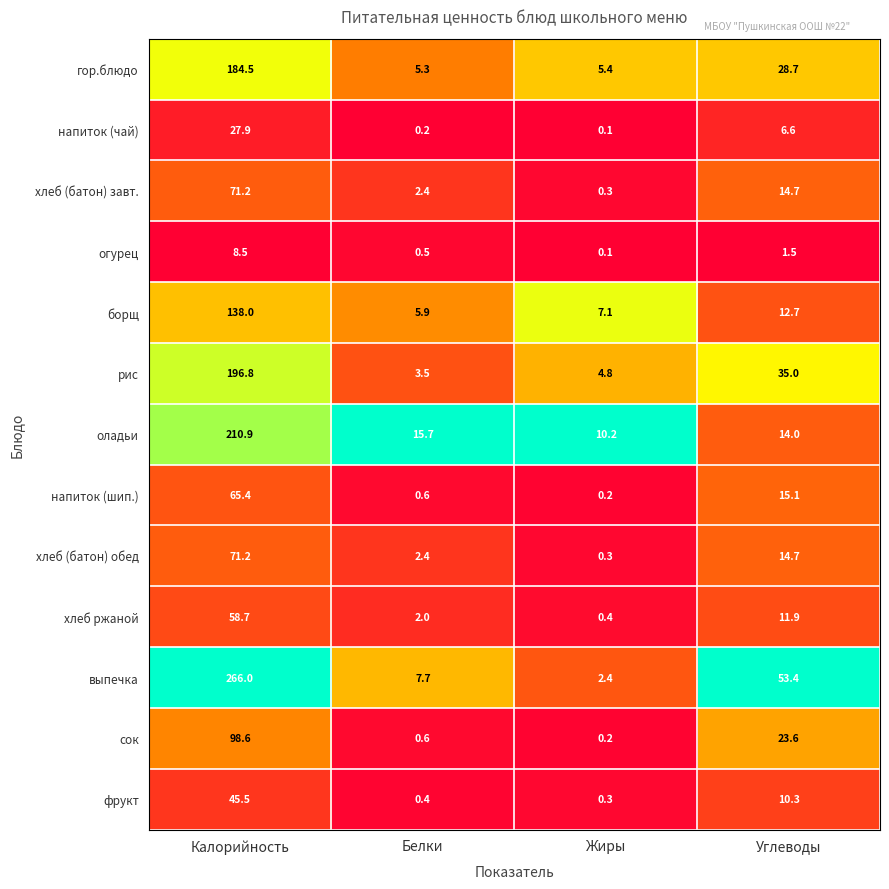

What is the difference between the maximum and minimum values in the борщ series?

132.1